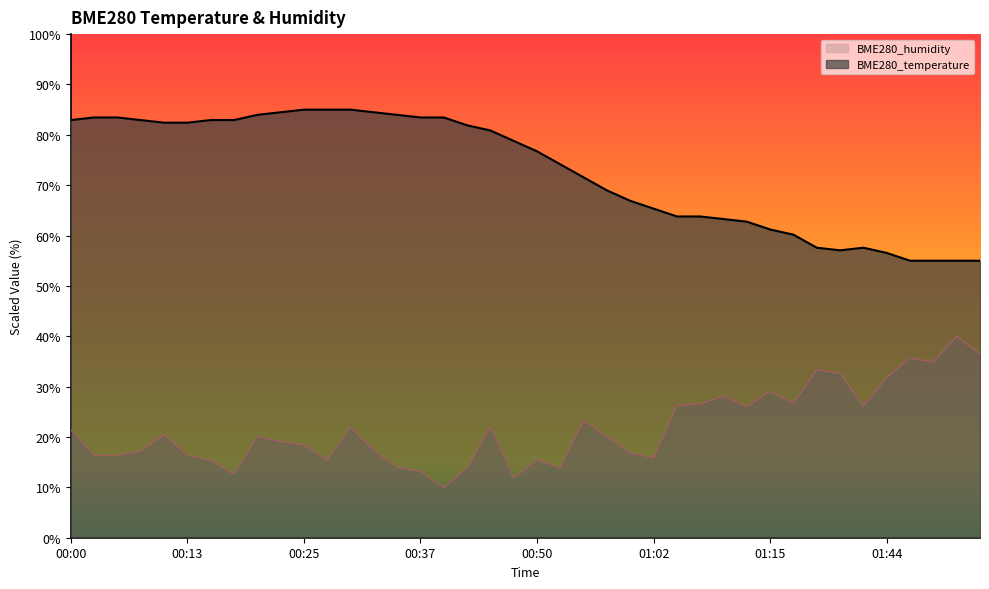

Where is BME280_humidity nearest to the value 25?

01:12